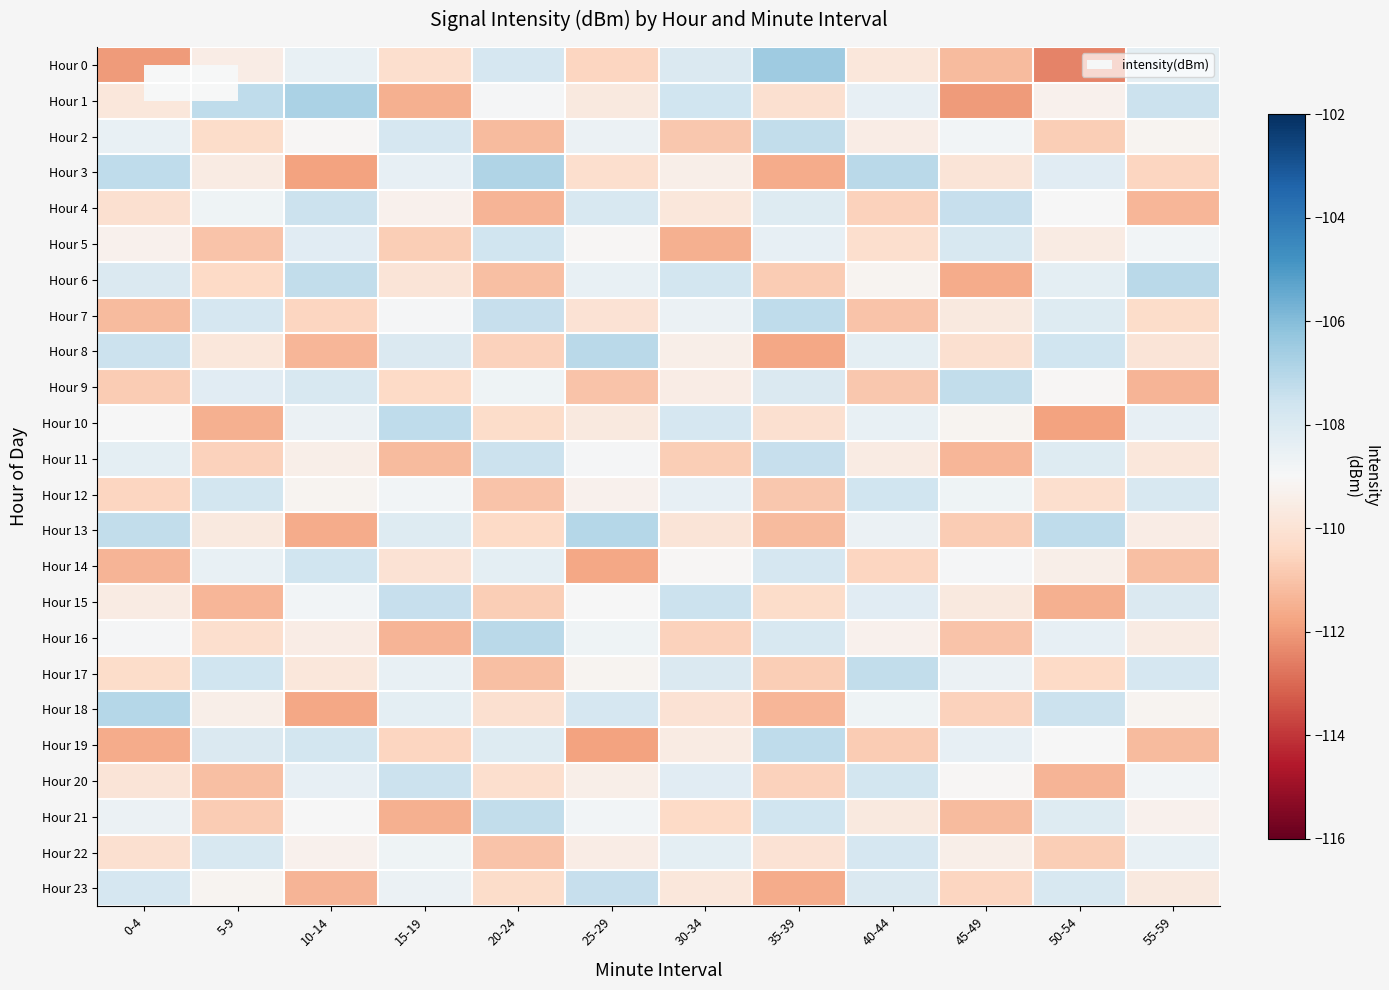

What is the total value across all series at 10-14?

-2620.9